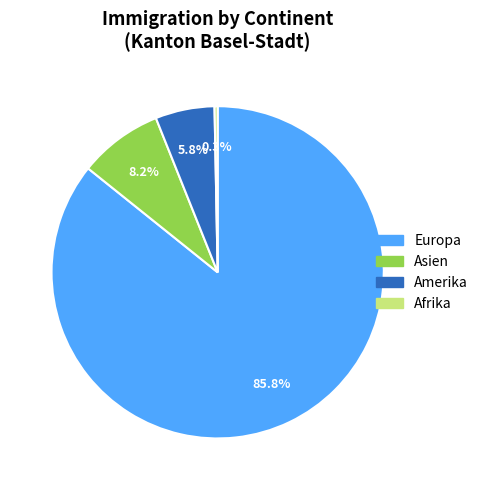

Is it true that Amerika is 15% of the pie?

False